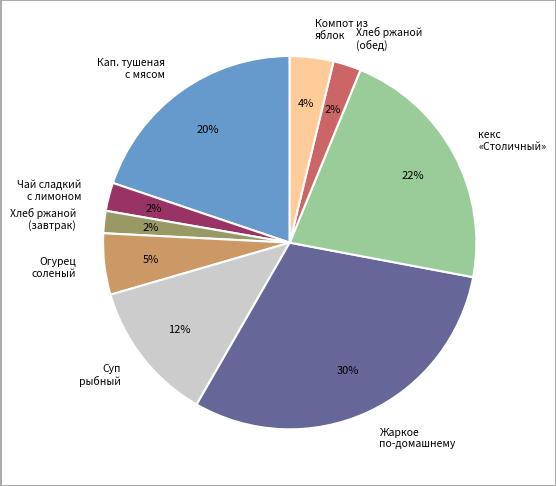

What percentage is the Кап. тушеная с мясом slice, to the nearest percent?

20%